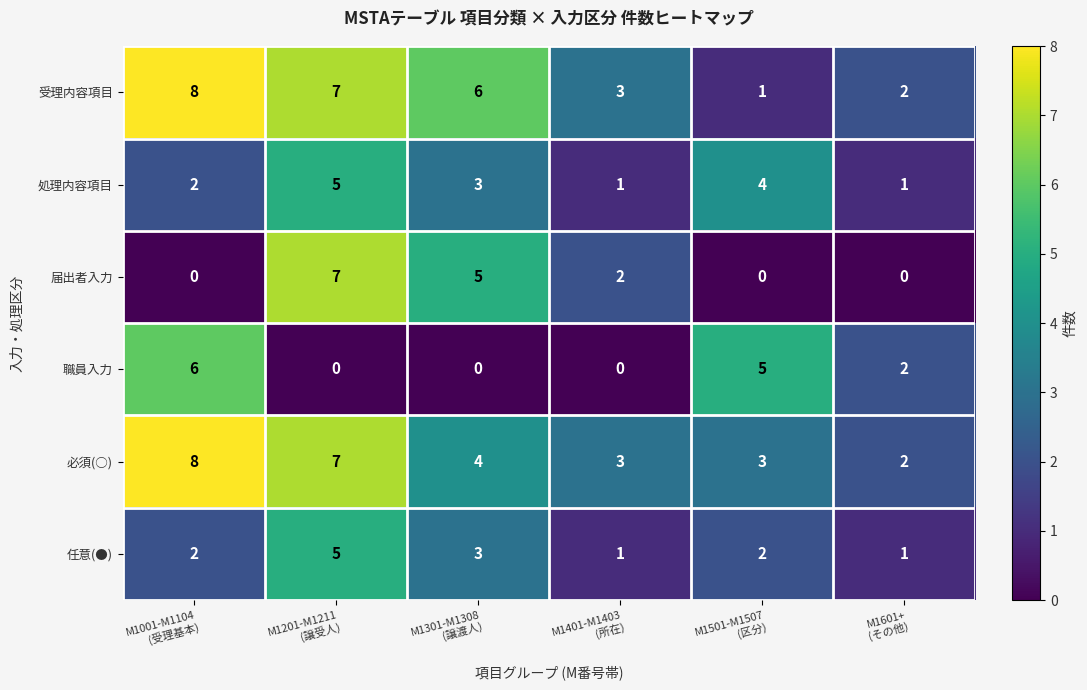

How many 受理内容項目 values are between 2 and 7?

4